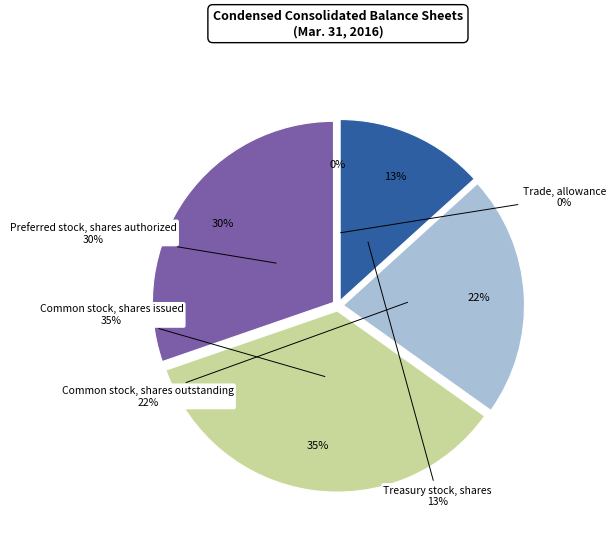

What percentage do Treasury stock, shares and Common stock, shares outstanding together represent?

34.9%